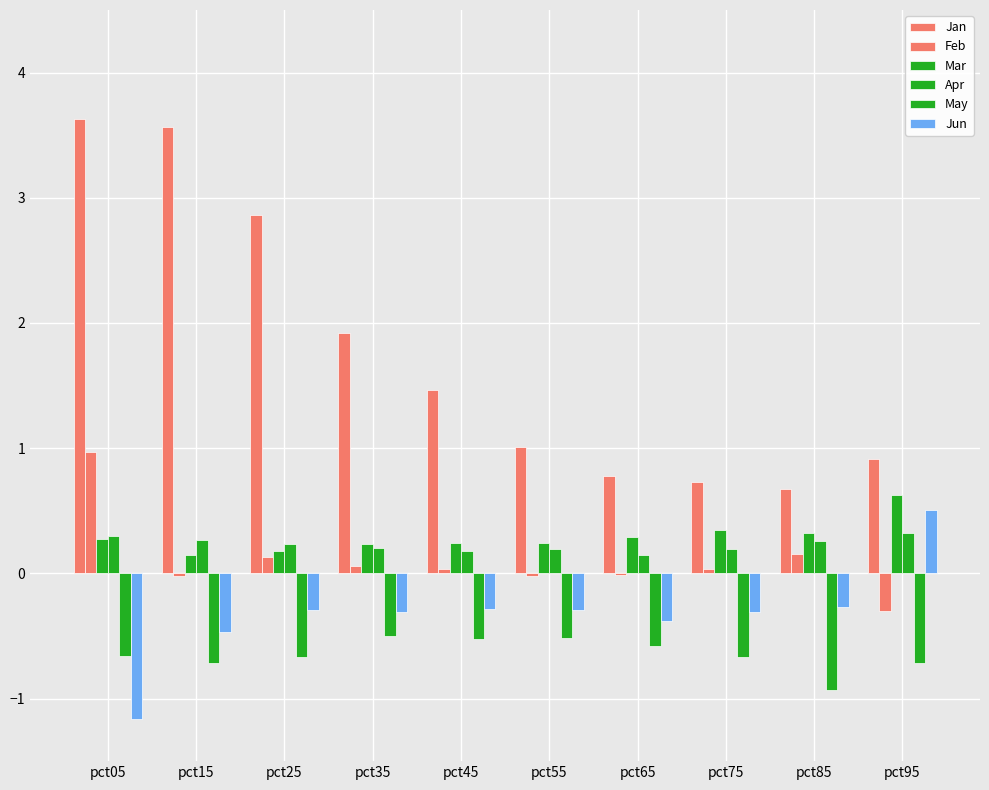

Which series has the largest total across all categories?

Jan